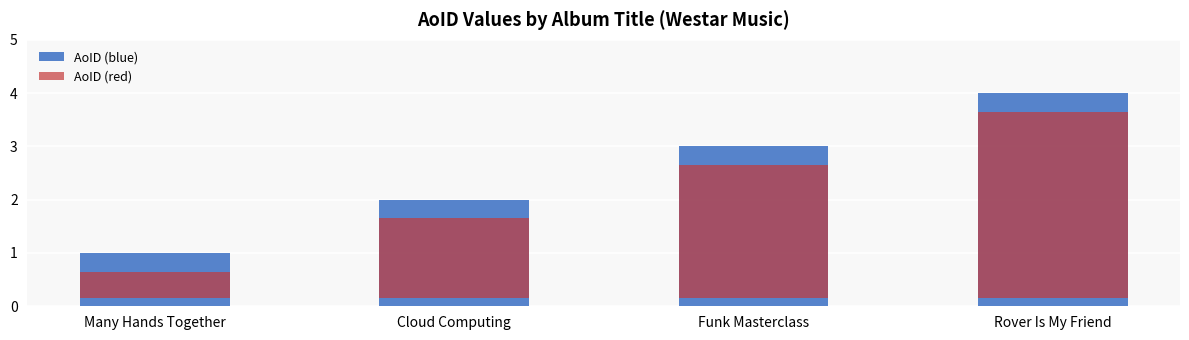

What is the average value of the AoID (blue) series?

2.5